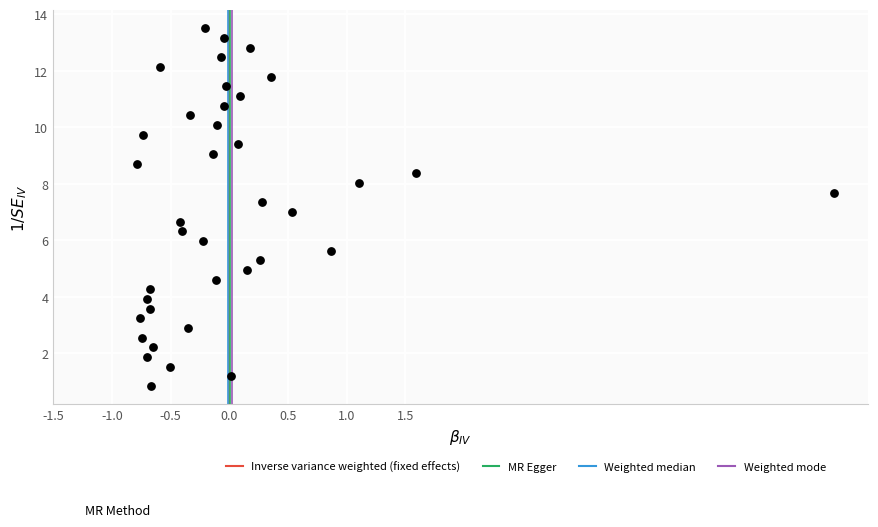

What is the range of Y values (max minus min)?

12.7